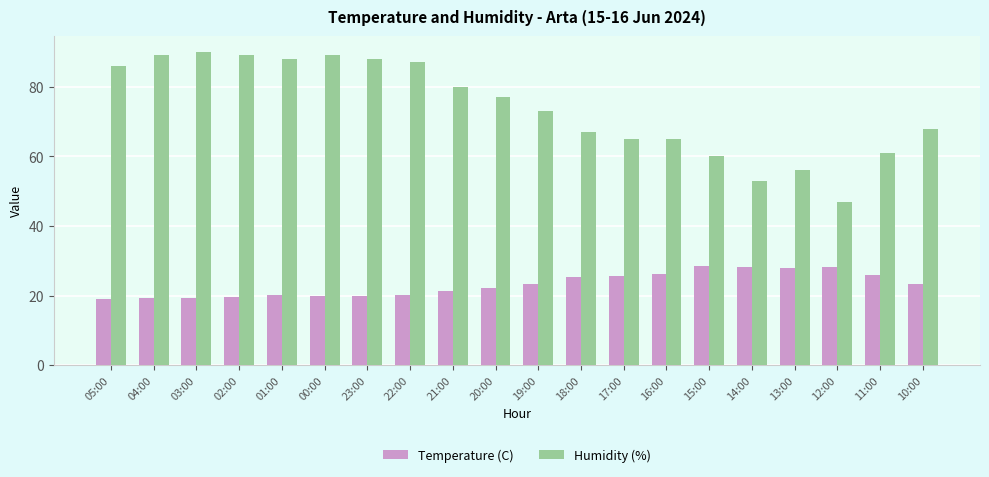

Where does the Temperature (C) series first go above 23?

19:00